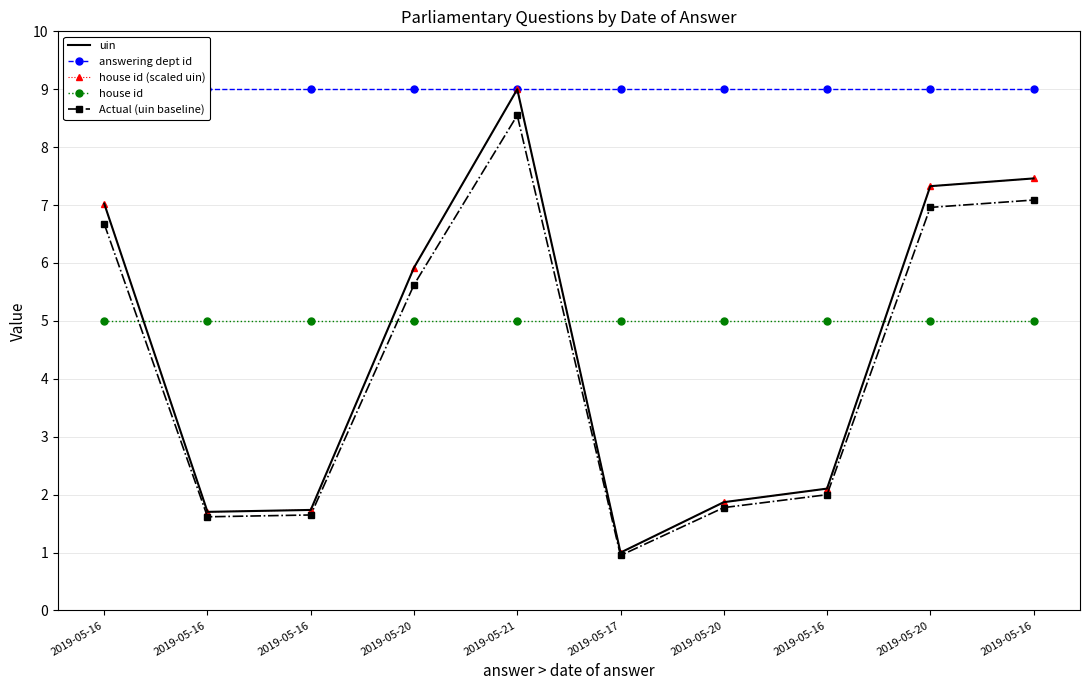

Reading left to right, what are all the values shown in this chart?

uin: 2019-05-16=7.0	2019-05-16=1.7	2019-05-16=1.7	2019-05-20=5.9	2019-05-21=9.0	2019-05-17=1.0	2019-05-20=1.9	2019-05-16=2.1	2019-05-20=7.3	2019-05-16=7.5
answering dept id: 2019-05-16=9.0	2019-05-16=9.0	2019-05-16=9.0	2019-05-20=9.0	2019-05-21=9.0	2019-05-17=9.0	2019-05-20=9.0	2019-05-16=9.0	2019-05-20=9.0	2019-05-16=9.0
house id (scaled uin): 2019-05-16=7.0	2019-05-16=1.7	2019-05-16=1.7	2019-05-20=5.9	2019-05-21=9.0	2019-05-17=1.0	2019-05-20=1.9	2019-05-16=2.1	2019-05-20=7.3	2019-05-16=7.5
house id: 2019-05-16=5.0	2019-05-16=5.0	2019-05-16=5.0	2019-05-20=5.0	2019-05-21=5.0	2019-05-17=5.0	2019-05-20=5.0	2019-05-16=5.0	2019-05-20=5.0	2019-05-16=5.0
Actual (uin baseline): 2019-05-16=6.7	2019-05-16=1.6	2019-05-16=1.6	2019-05-20=5.6	2019-05-21=8.5	2019-05-17=0.9	2019-05-20=1.8	2019-05-16=2.0	2019-05-20=7.0	2019-05-16=7.1